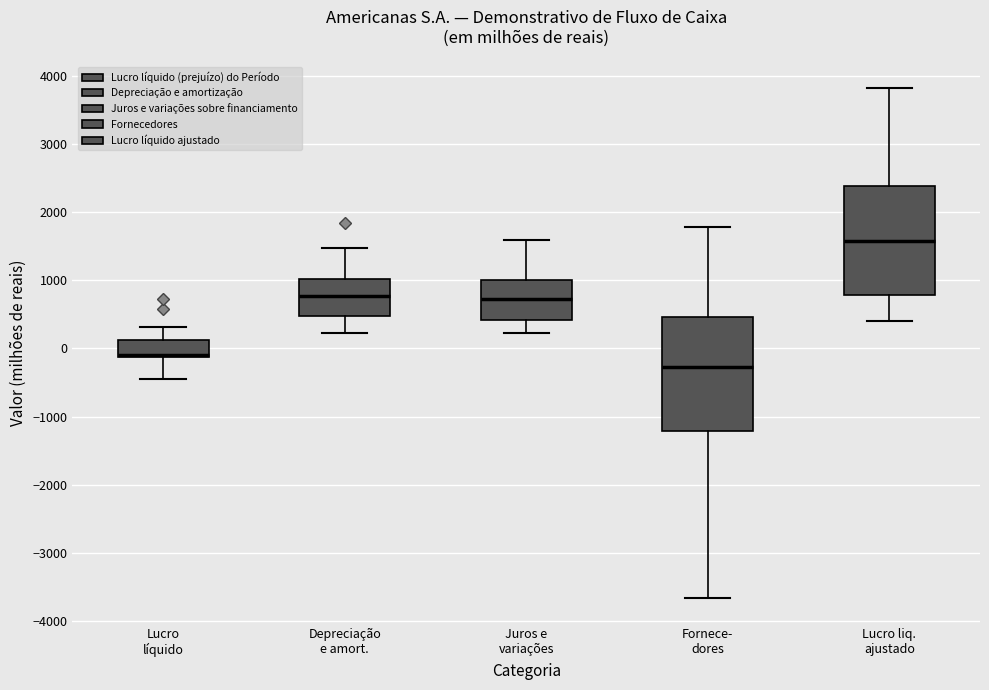

Where does the lower whisker of the box for Depreciação e amort. end on the y-axis? The values are not printed on the chart, so give them approximately, as read against the axis.

200